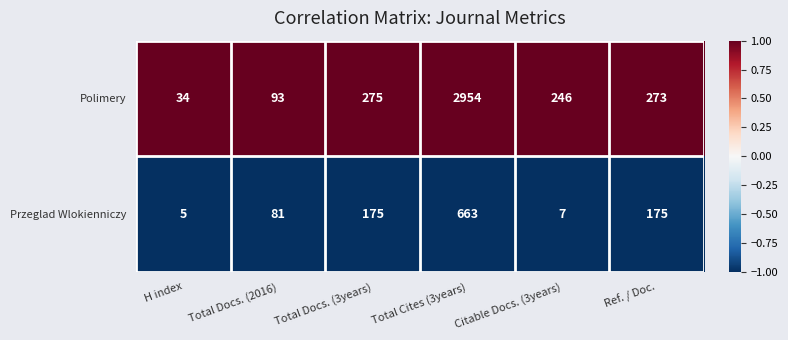

At which category does the chart reach its peak across all series?

Total Cites (3years)